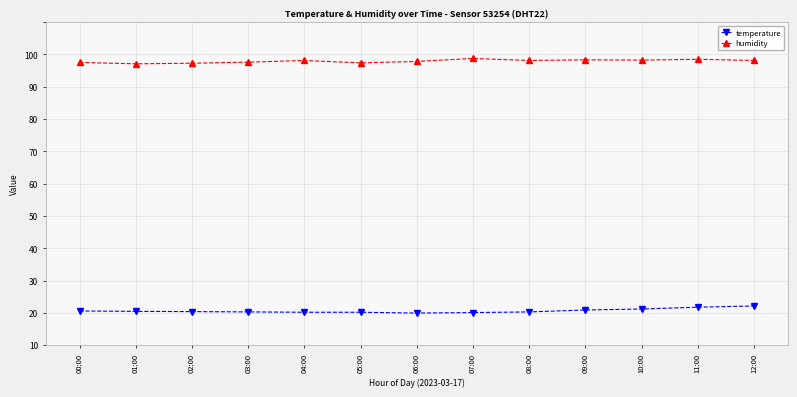

Does the chart display data point markers on the line(s)?

Yes